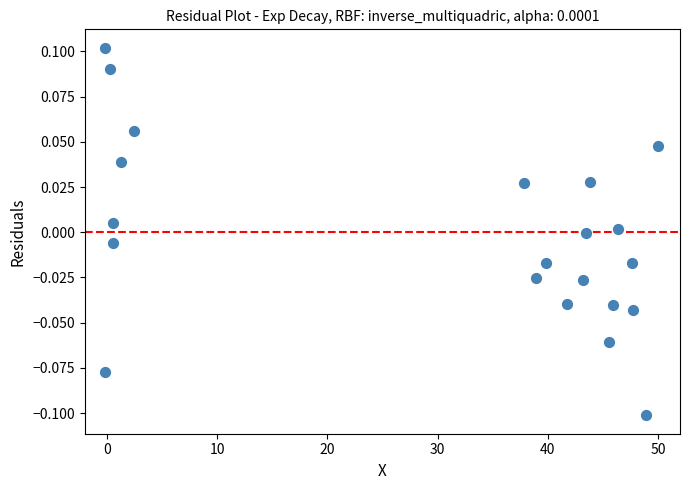

What is the range of X values (max minus min)?

50.2